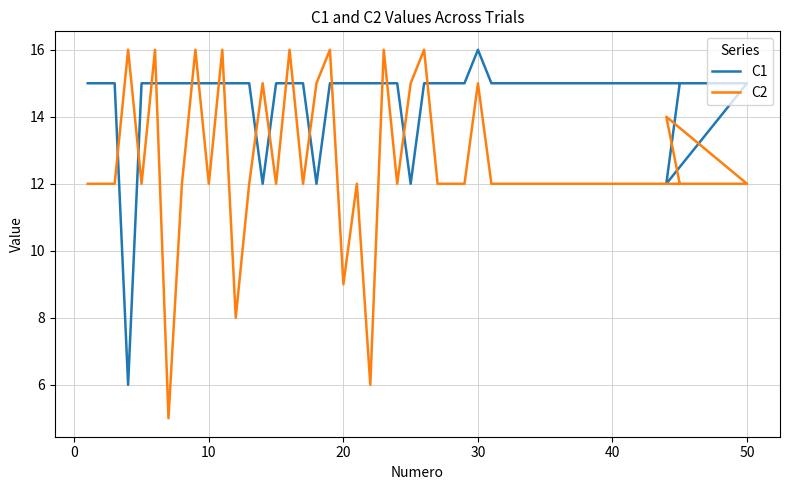

What is the difference between the second highest and minimum values in the C1 series?

9